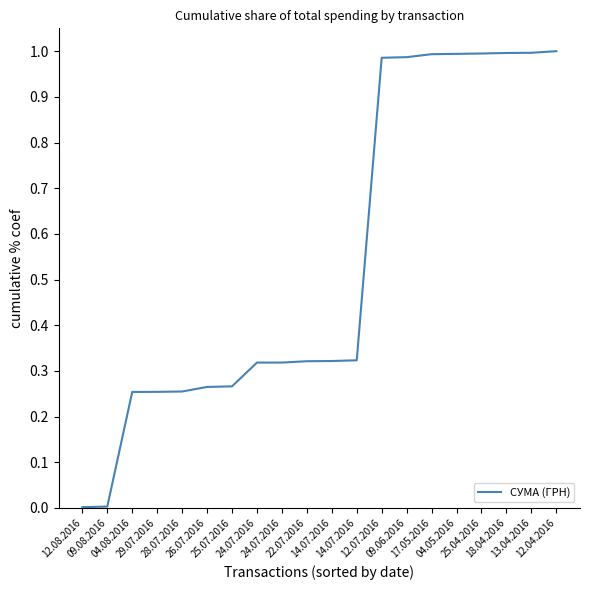

The value at 14.07.2016 is 0.3. True or false?

True